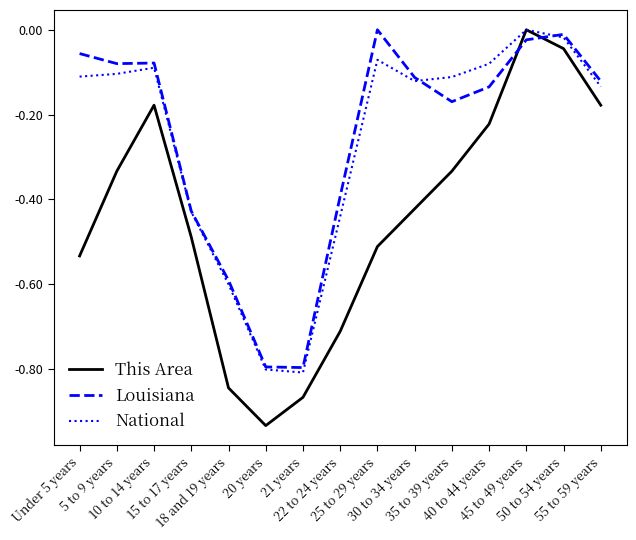

True or false: Louisiana and This Area cross at least once.

True